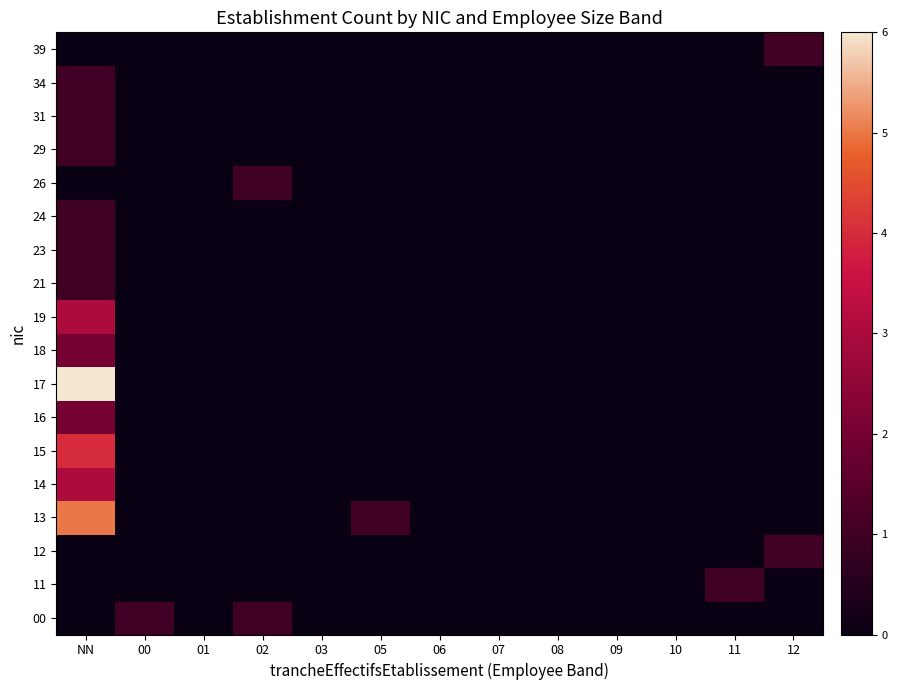

The value of 21 at 08 is 0. True or false?

True